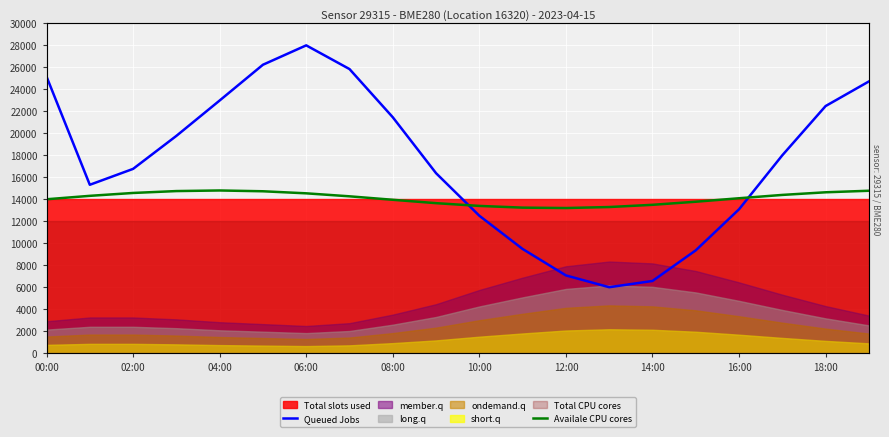

At which label does Availale CPU cores first exceed 14267?

02:00